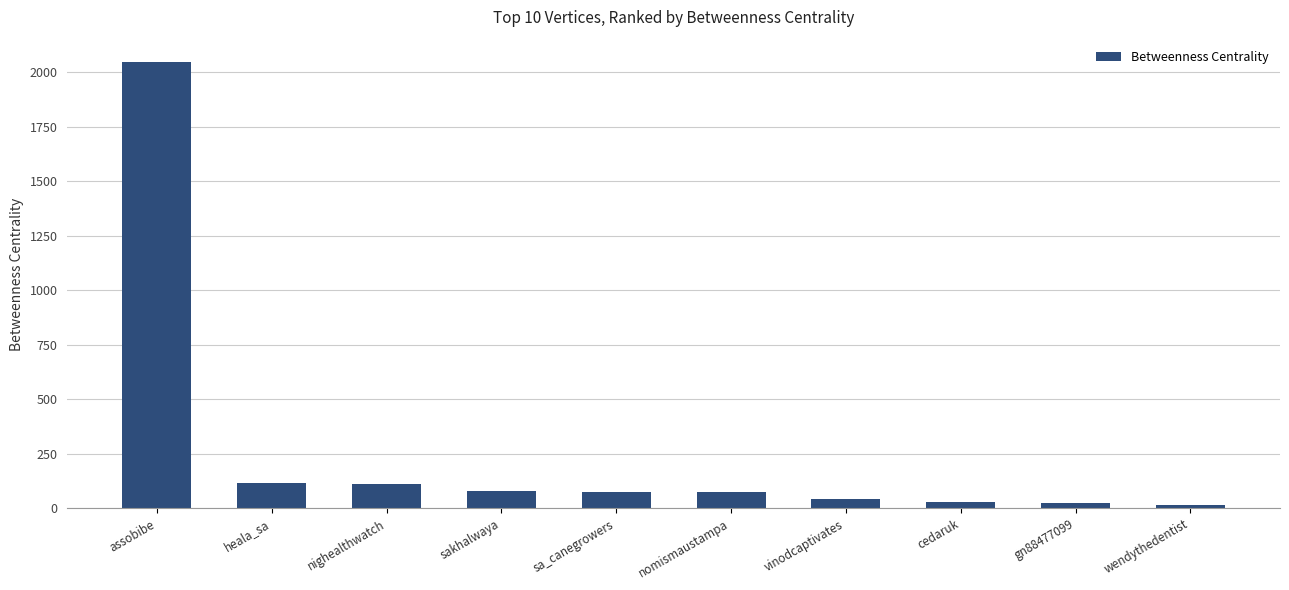

What is the label of the 1st bar from the left?

assobibe